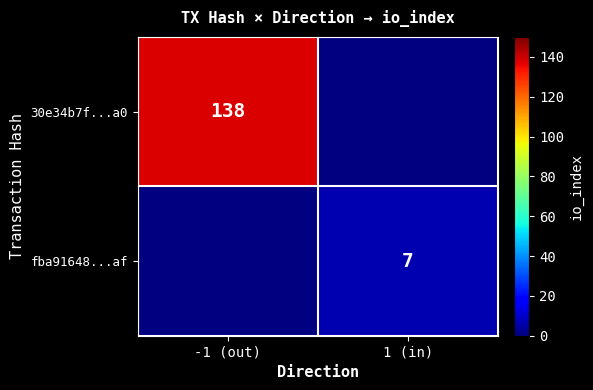

Is it true that 30e34b7f...a0 equals 246 at -1 (out)?

False